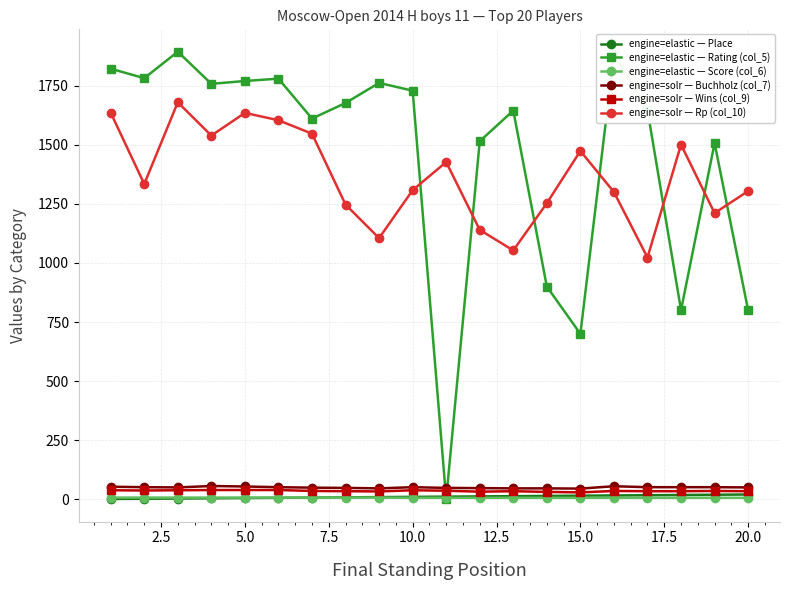

At how many categories does at least one series exceed 549?

20